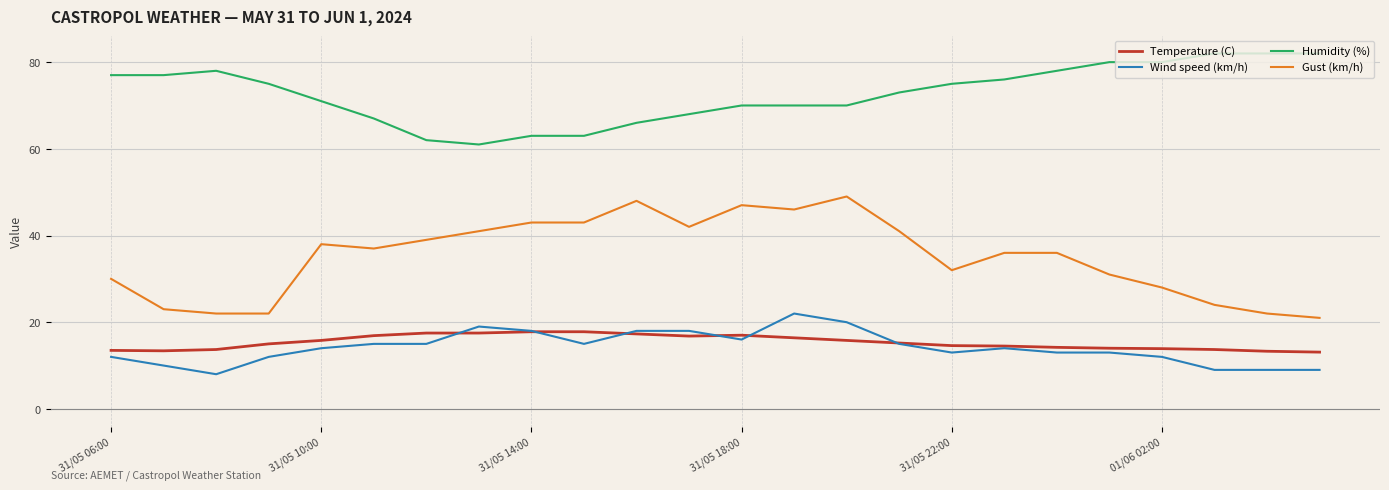

Does the chart display data point markers on the line(s)?

No